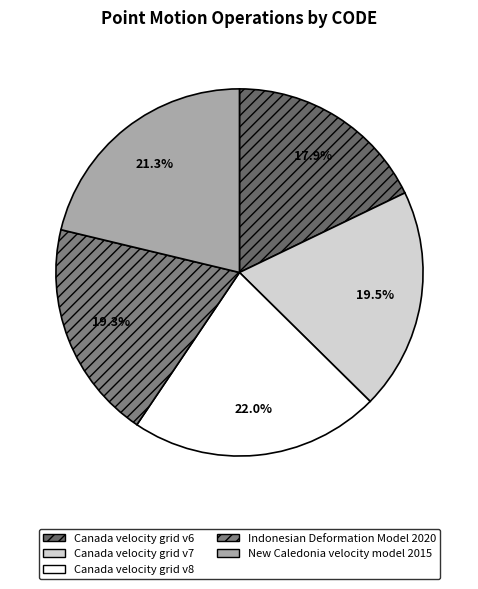

Which slice is the smallest?

Canada velocity grid v6